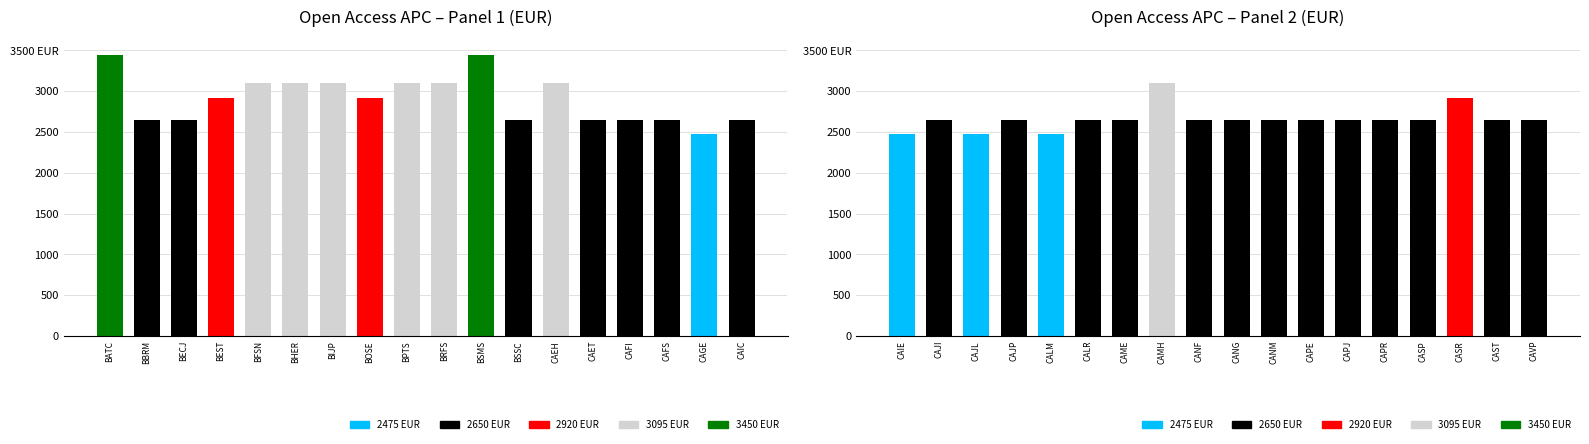

Does the chart contain any negative values?

No